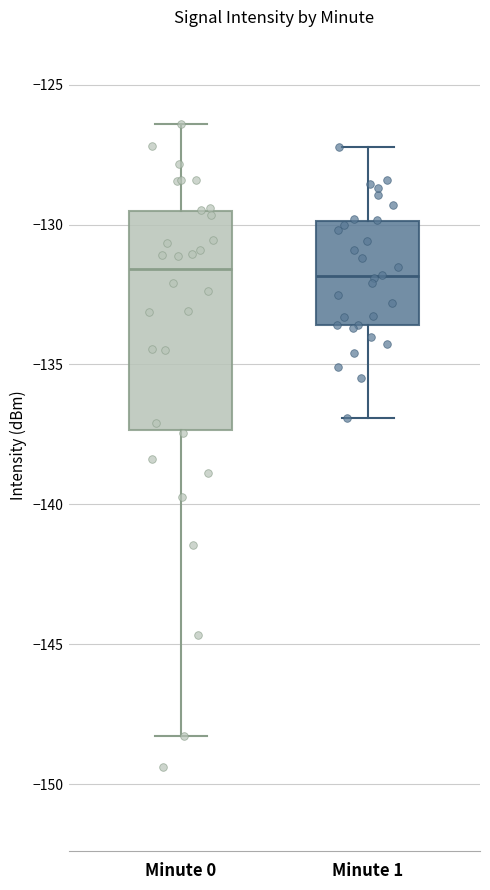

Reading left to right, transcribe this box plot: for each box, give where its median line is, the range the box spans, and where its two whiskers end, as read against the y-axis. The values are not printed on the chart, so give them approximately, as read against the axis.

Minute 0: median -131.5, box -137.5 to -129.5, whiskers -148.5 to -126.5
Minute 1: median -132.0, box -133.5 to -130.0, whiskers -137.0 to -127.0